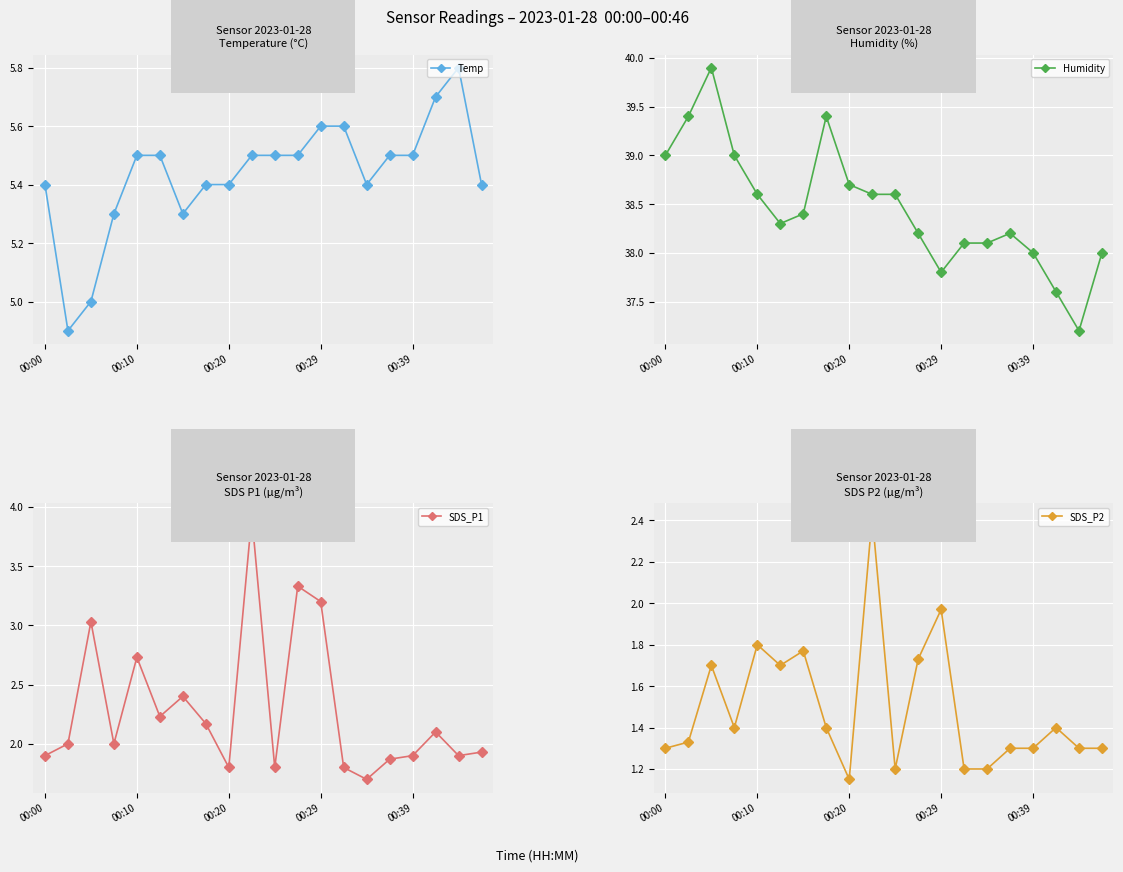

True or false: SDS_P2 and Humidity cross at least once.

False